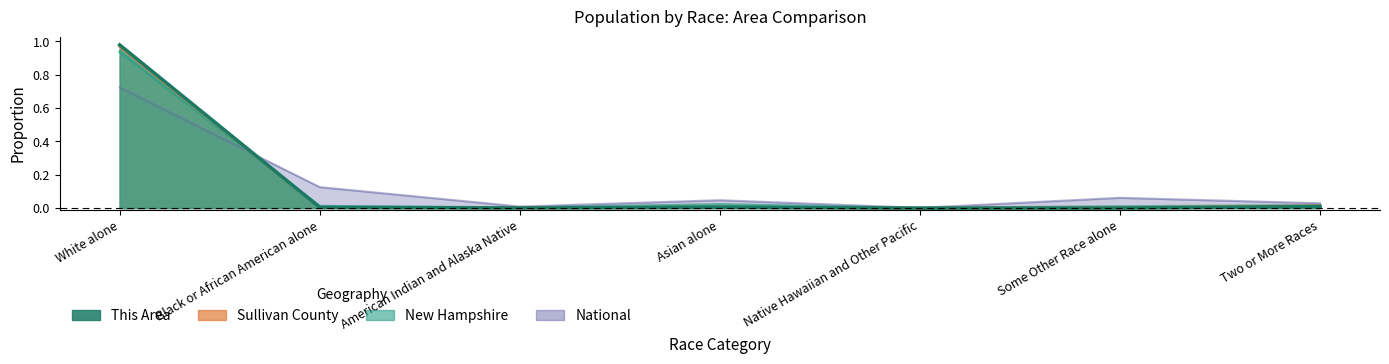

At how many categories does at least one series exceed 0?

7